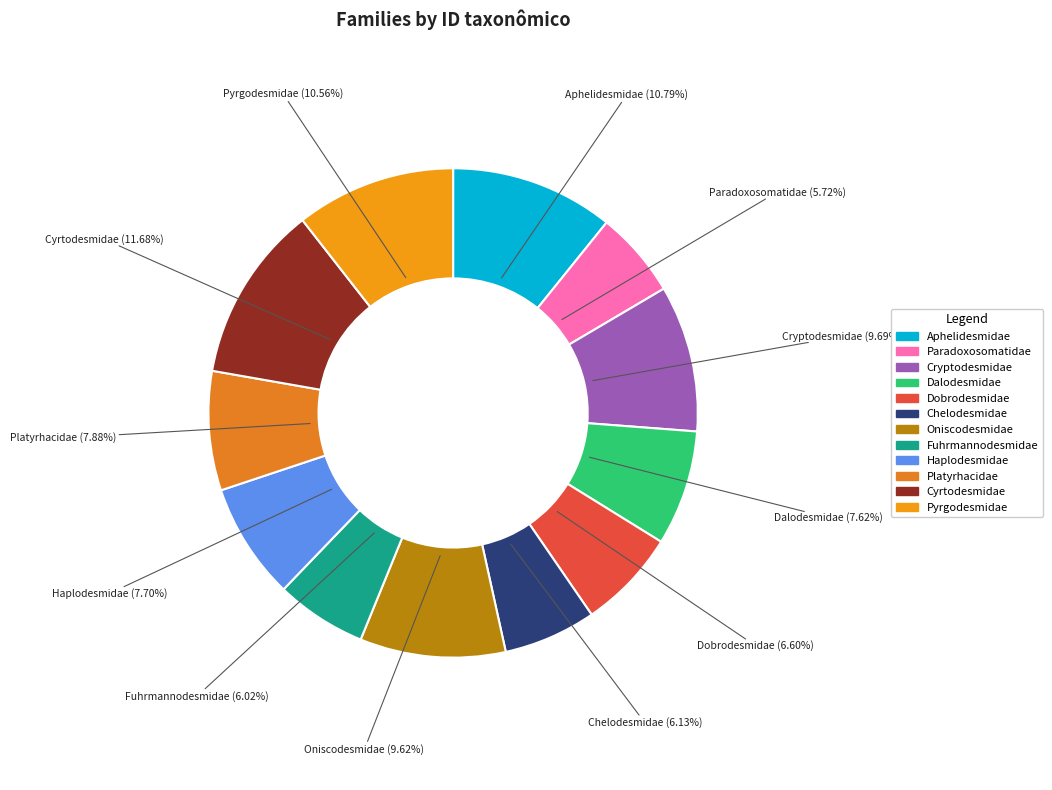

To the nearest percent, what percentage of the pie is Cryptodesmidae?

10%